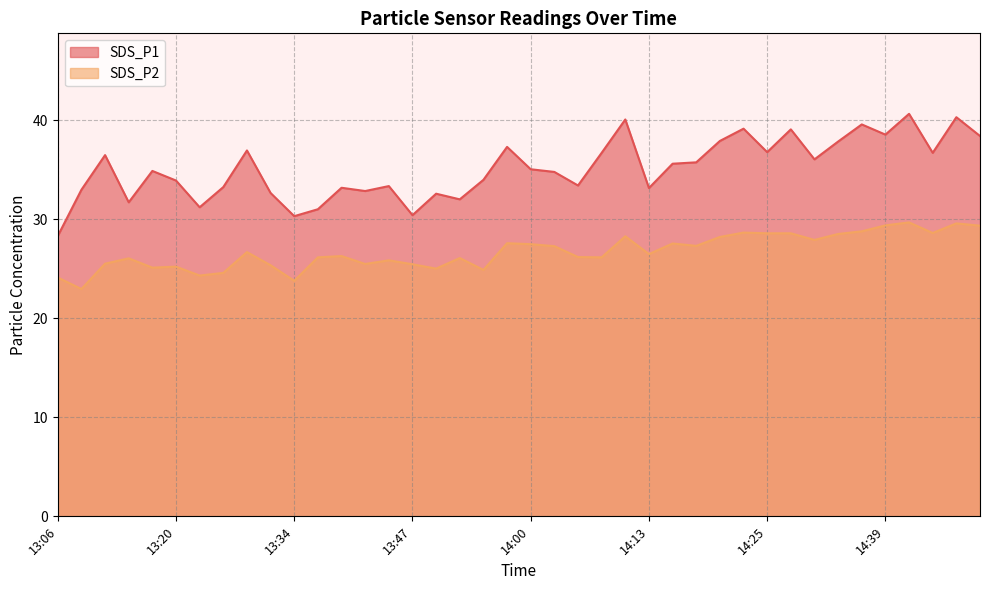

Count the number of categories in the chart.

40